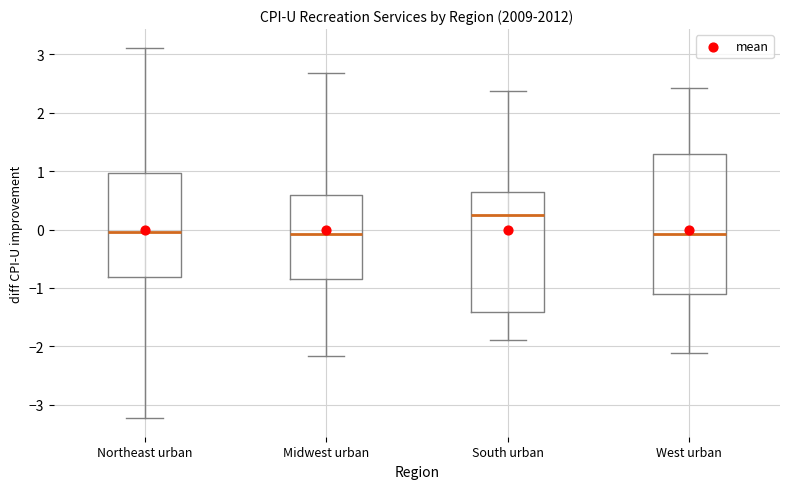

Which box's median line is the highest?

South urban